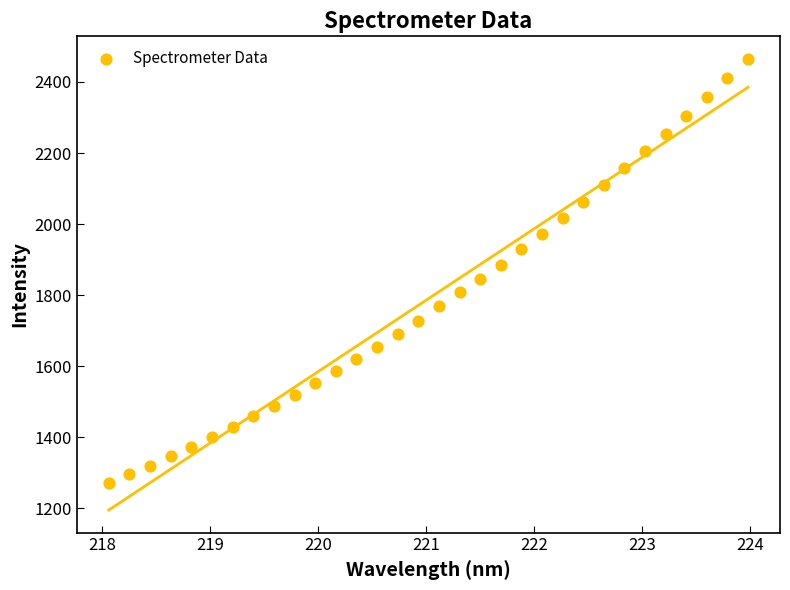

What is the range of Y values (max minus min)?

1194.3